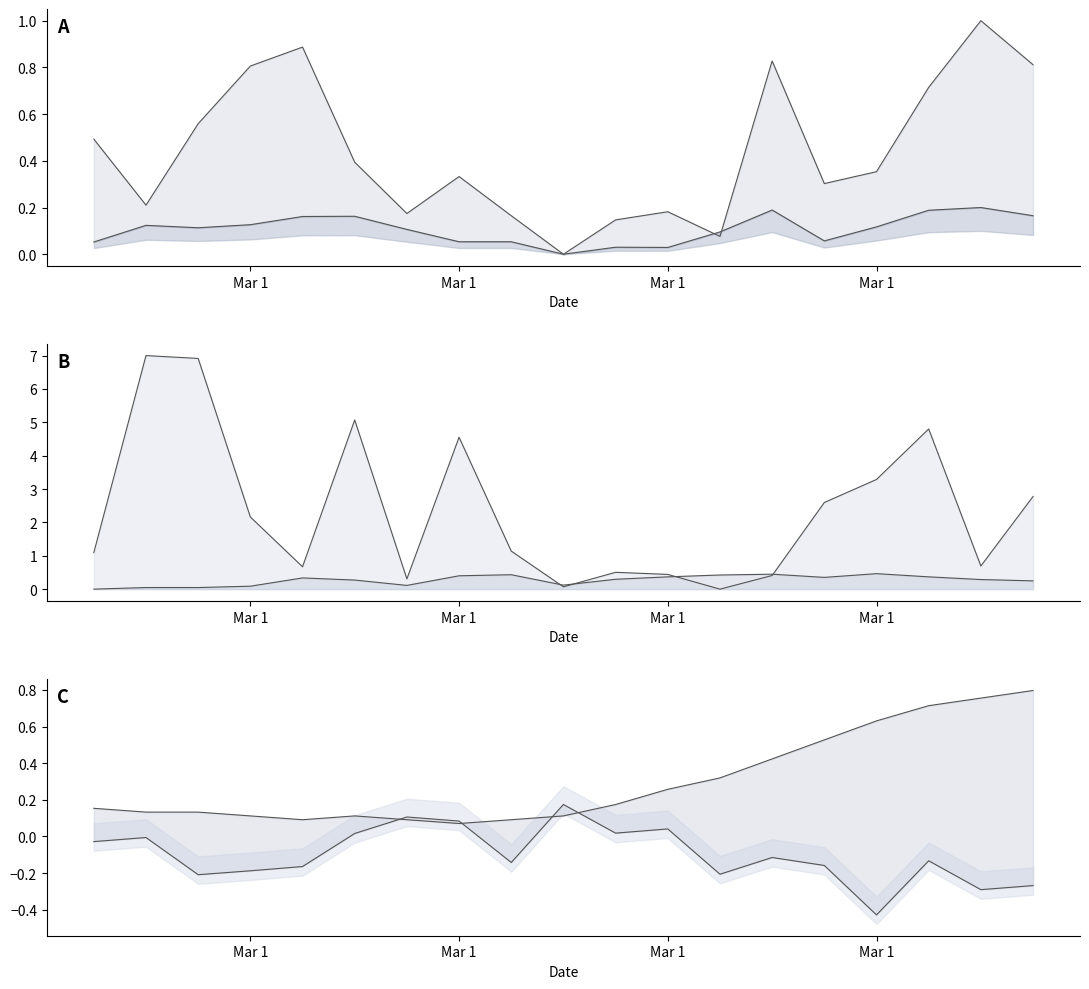

Reading left to right, what are all the values shown in this chart?

SDS_P1: 0.5	0.2	0.6	0.8	0.9	0.4	0.2	0.3	0.2	0.0	0.1	0.2	0.1	0.8	0.3	0.4	0.7	1.0	0.8
SDS_P2: 0.1	0.1	0.1	0.1	0.2	0.2	0.1	0.1	0.1	0.0	0.0	0.0	0.1	0.2	0.1	0.1	0.2	0.2	0.2
BME280_temperature: 0.2	0.1	0.1	0.1	0.1	0.1	0.1	0.1	0.1	0.1	0.2	0.3	0.3	0.4	0.5	0.6	0.7	0.8	0.8
BME280_humidity: 0.0	0.0	0.0	0.1	0.3	0.3	0.1	0.4	0.4	0.1	0.3	0.4	0.4	0.4	0.4	0.5	0.4	0.3	0.2
BME280_pressure: -0.0	-0.0	-0.2	-0.2	-0.2	0.0	0.1	0.1	-0.1	0.2	0.0	0.0	-0.2	-0.1	-0.2	-0.4	-0.1	-0.3	-0.3
Samples: 1.1	7.0	6.9	2.2	0.7	5.1	0.3	4.6	1.1	0.1	0.5	0.4	0.0	0.4	2.6	3.3	4.8	0.7	2.8